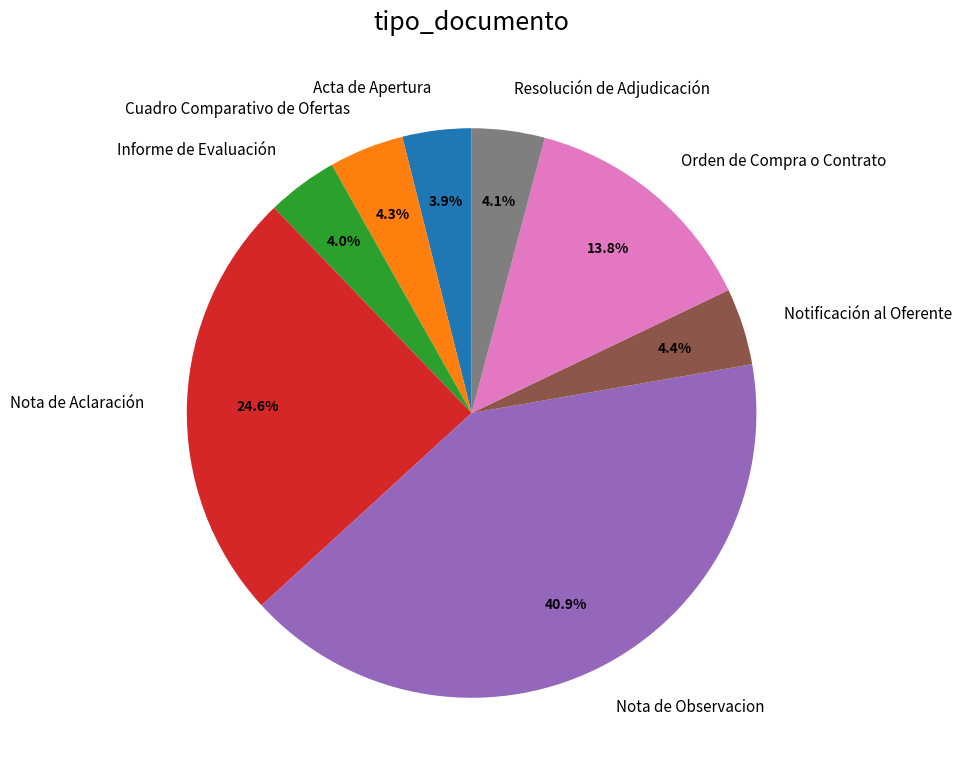

How many segments does this pie chart have?

8